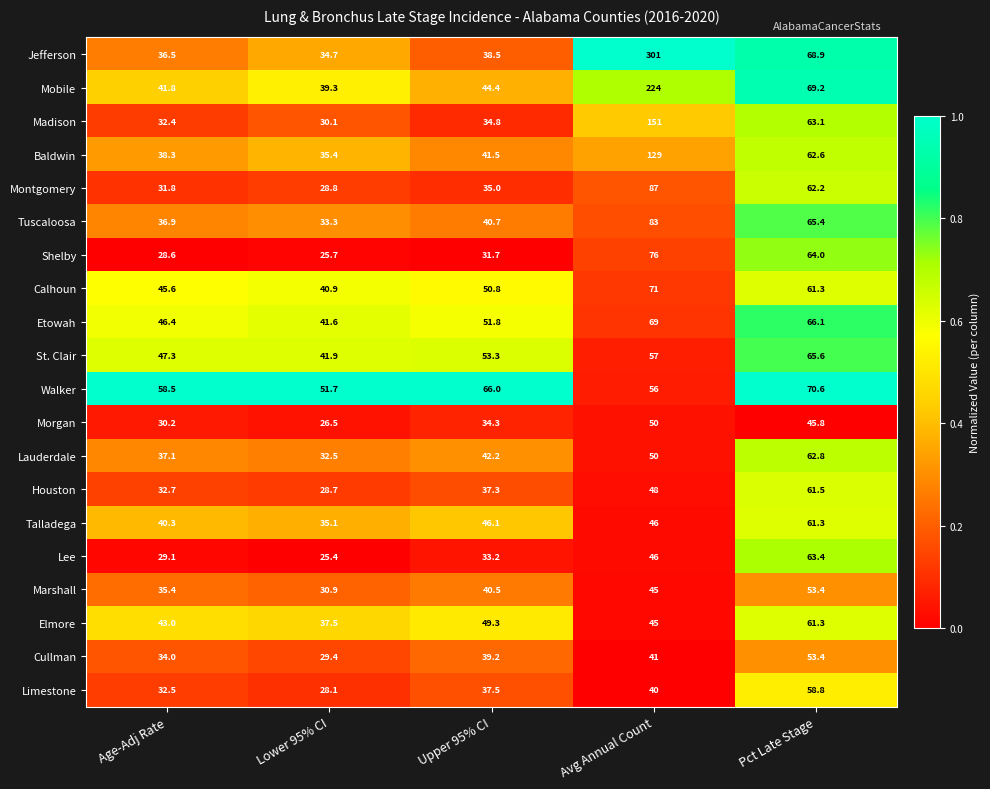

At which label is Shelby closest to 50?

Pct Late Stage